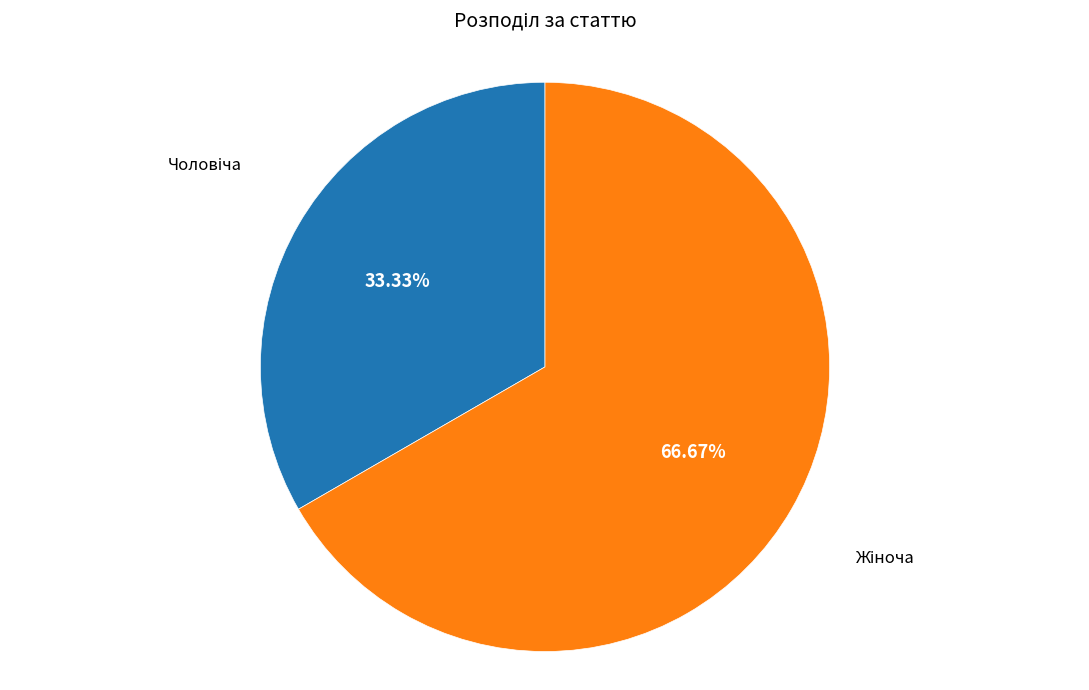

Is there a majority slice in this chart?

Yes